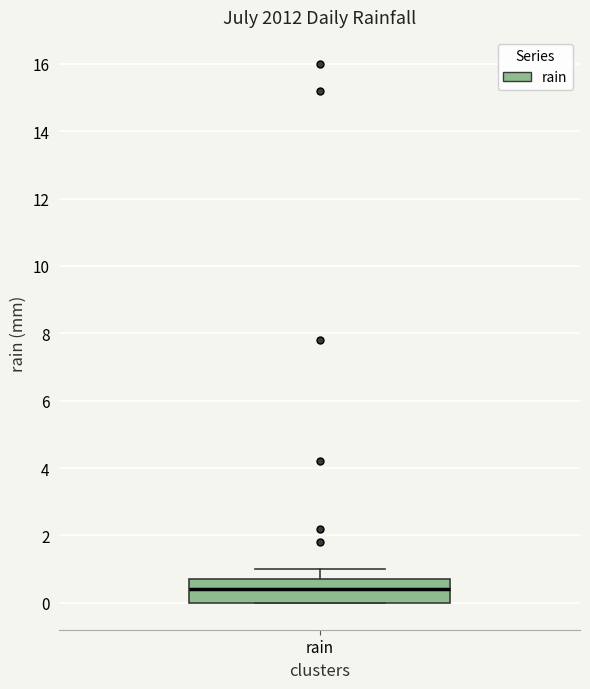

Read this box plot against the y-axis: the position of the median line, the range covered by the box, and the ends of both whiskers. The values are not printed on the chart, so give them approximately, as read against the axis.

median 0.4, box 0.0 to 0.8, whiskers 0.0 to 1.0